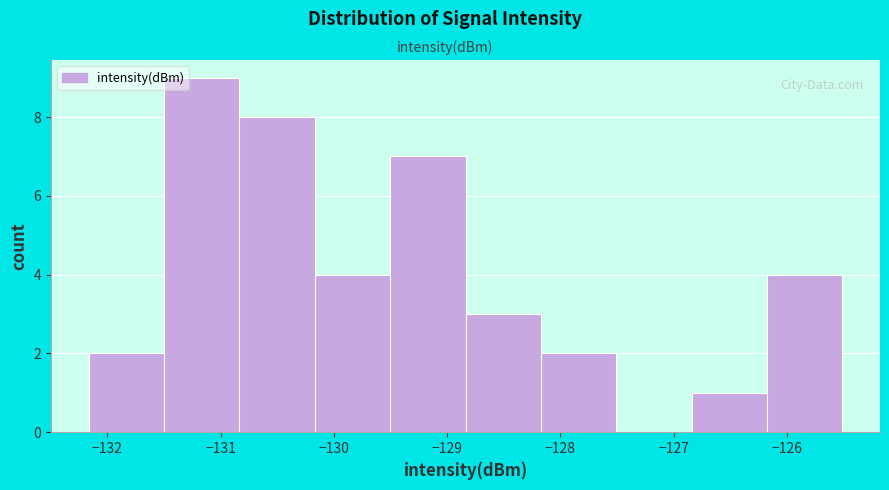

Reading left to right, list every bar in this chart as the range it spans on the x-axis followed by its height. Neither the bar edges nor the heights are printed on the chart, so give them approximately, as read against the axes.

-132.2 to -131.5: 2
-131.5 to -130.8: 9
-130.8 to -130.2: 8
-130.2 to -129.5: 4
-129.5 to -128.8: 7
-128.8 to -128.2: 3
-128.2 to -127.5: 2
-127.5 to -126.8: 0
-126.8 to -126.2: 1
-126.2 to -125.5: 4